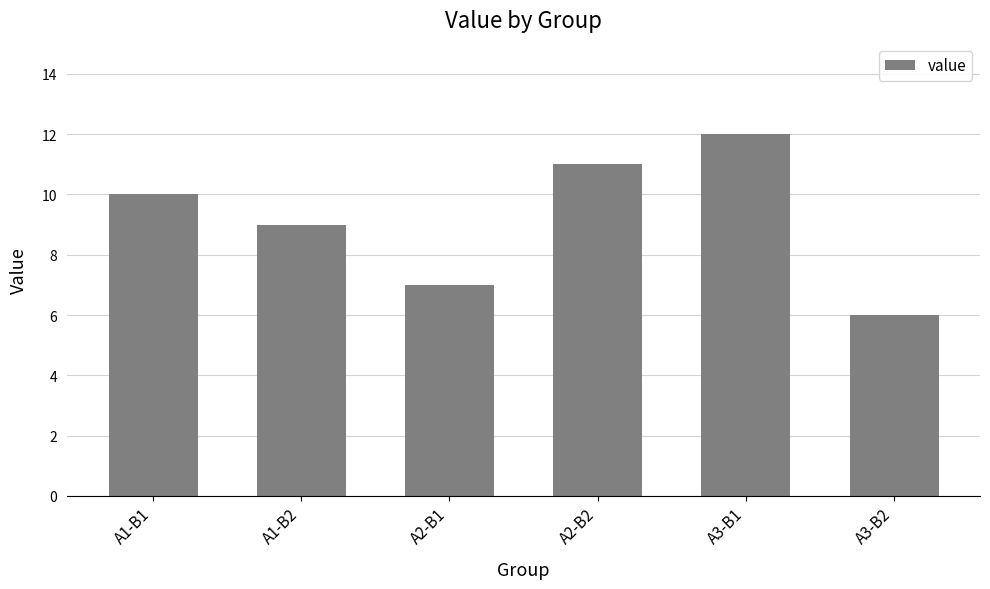

Reading left to right, extract all data points from this chart.

10	9	7	11	12	6